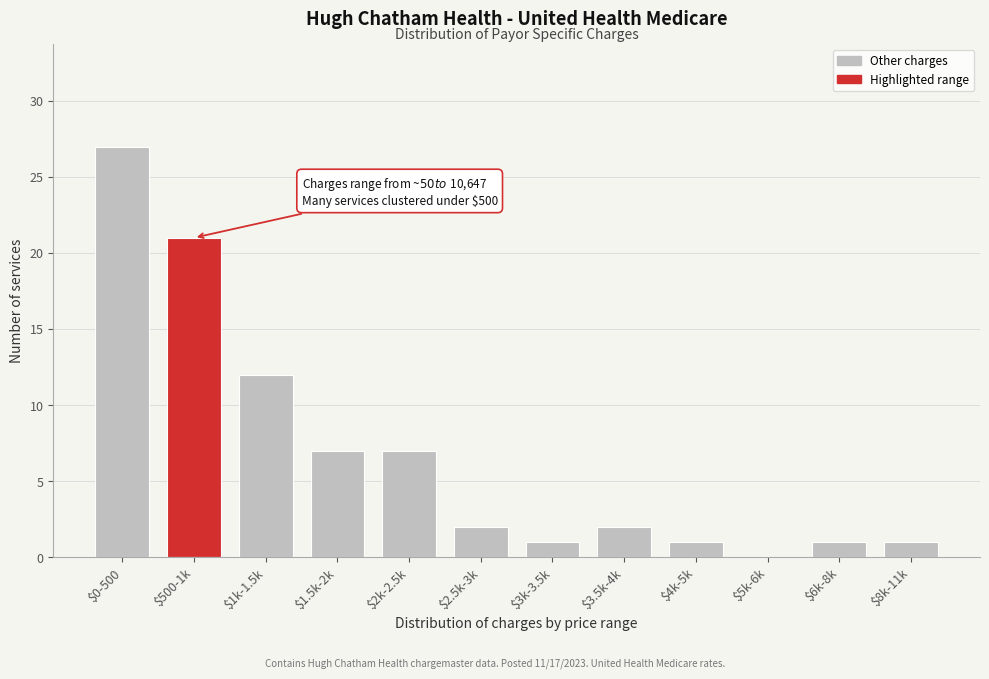

Where is the data nearest to the value 13?

$1k-1.5k